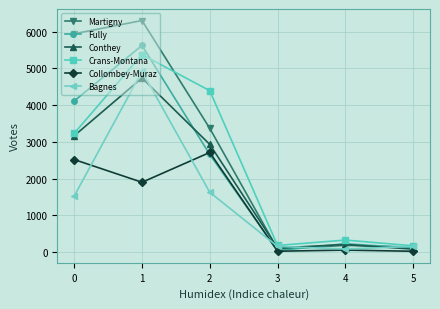

At how many categories does at least one series exceed 3698?

3